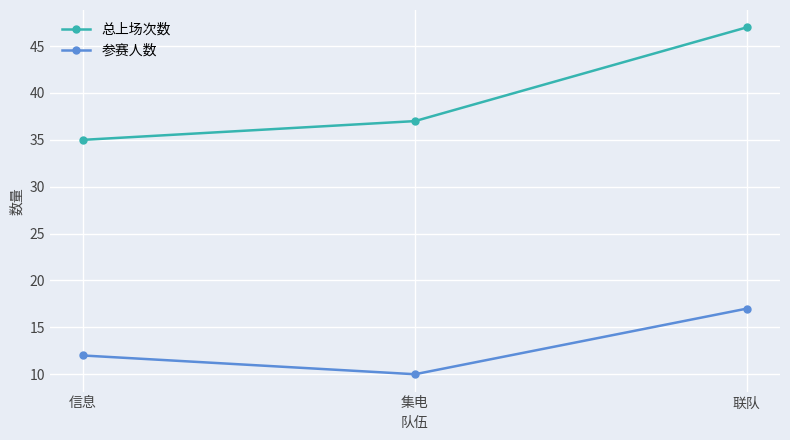

The 总上场次数 series shows 61 at 集电. True or false?

False